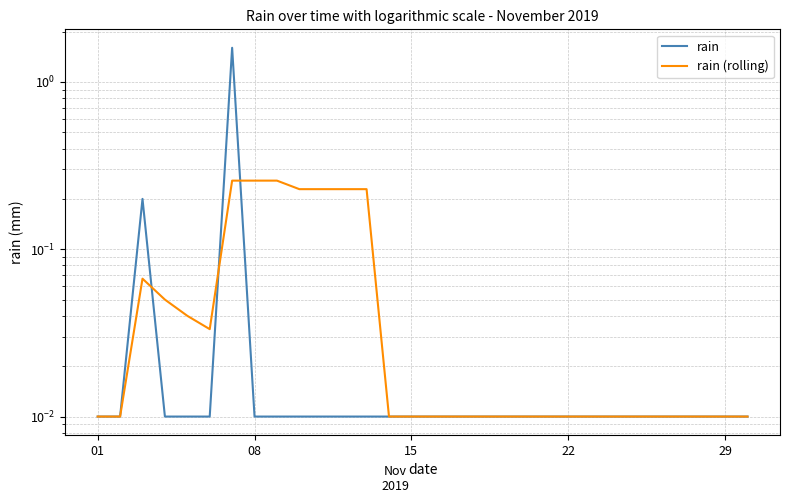

True or false: rain and rain (rolling) intersect in this chart.

True